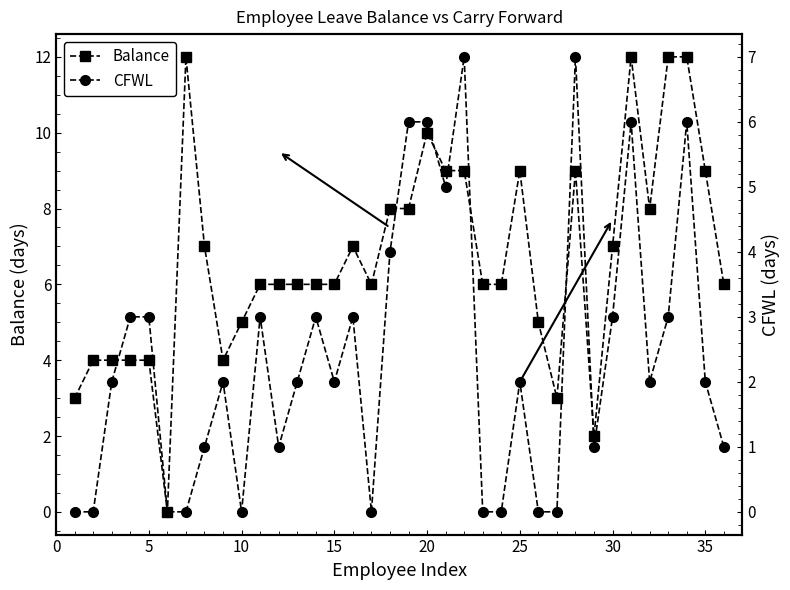

True or false: Balance and CFWL cross at least once.

False